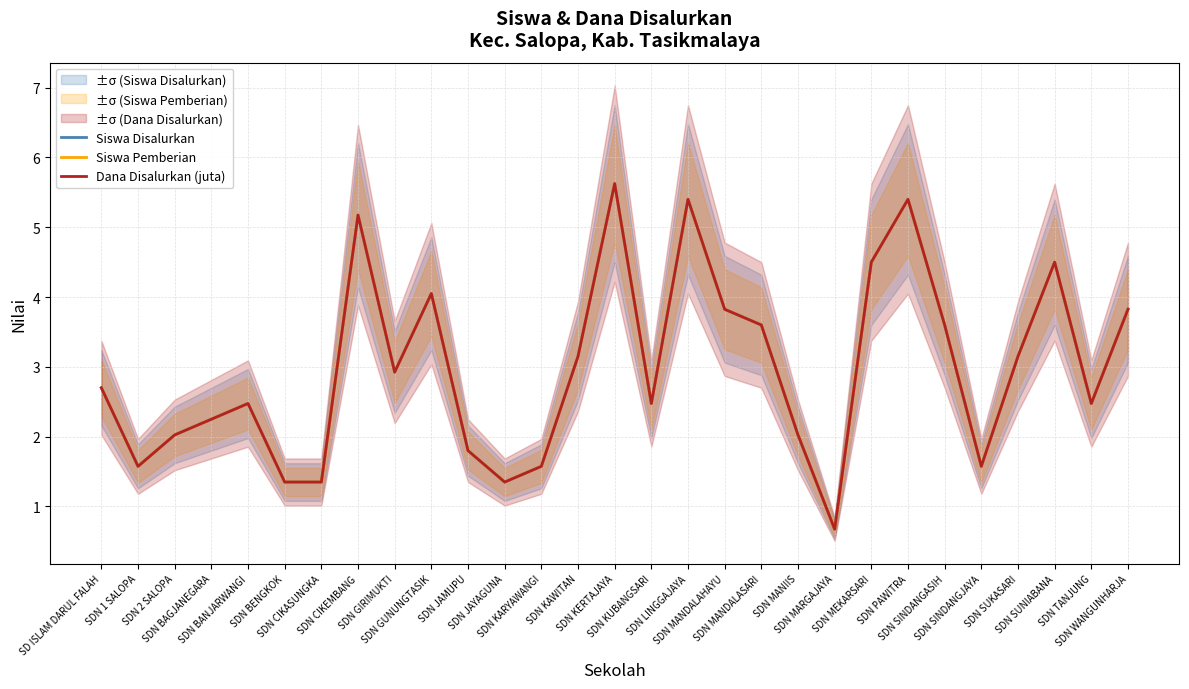

Which series changed the most between SDN CIKEMBANG and SDN KERTAJAYA?

Siswa Disalurkan